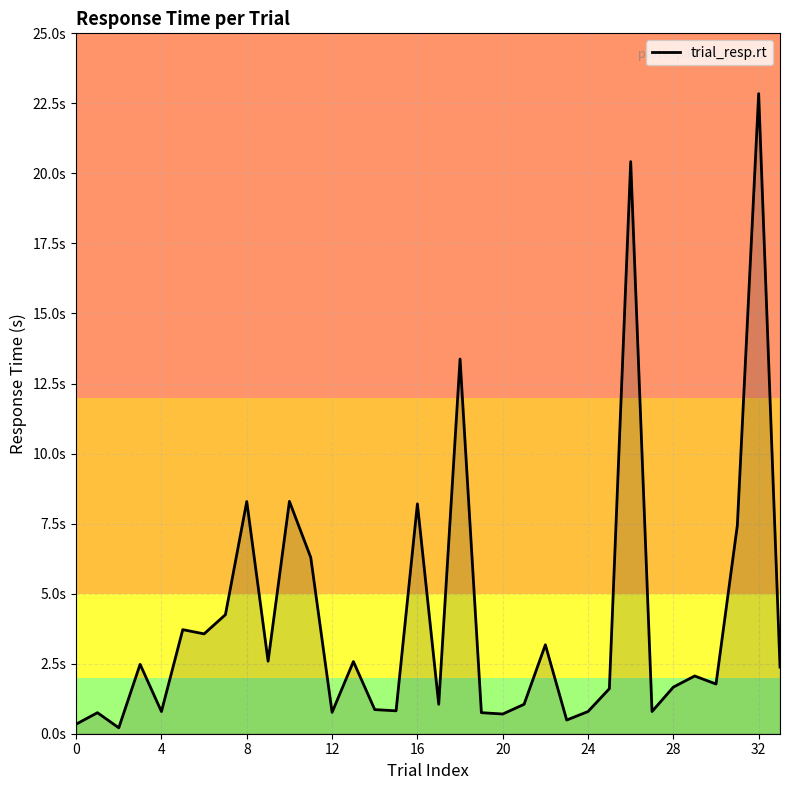

What is the value of the 20th point from the left?

0.8